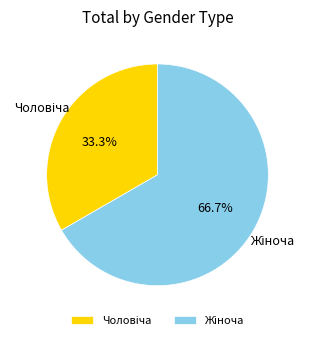

Is there a majority slice in this chart?

Yes